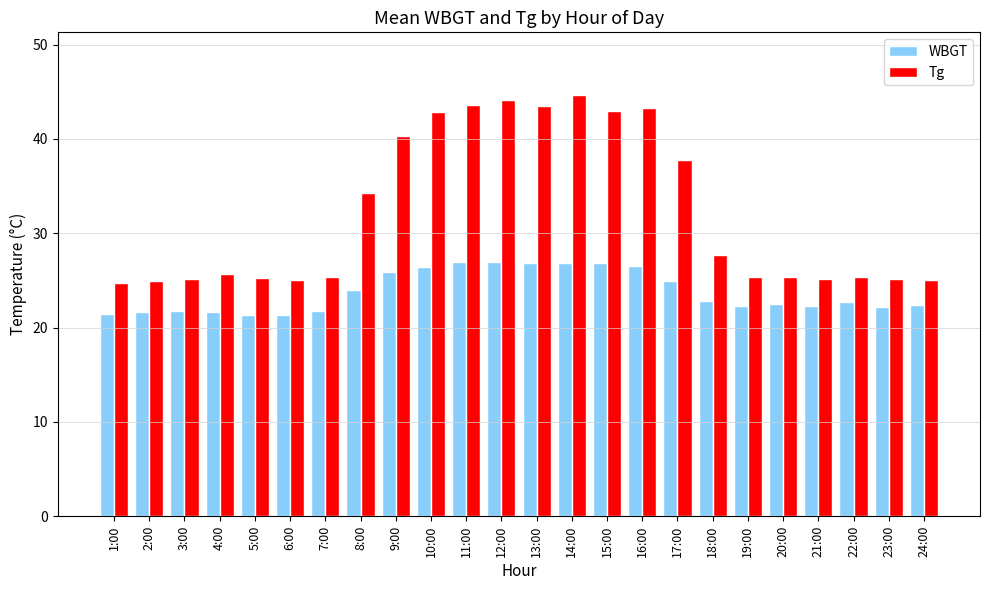

At which category does the chart reach its peak across all series?

14:00